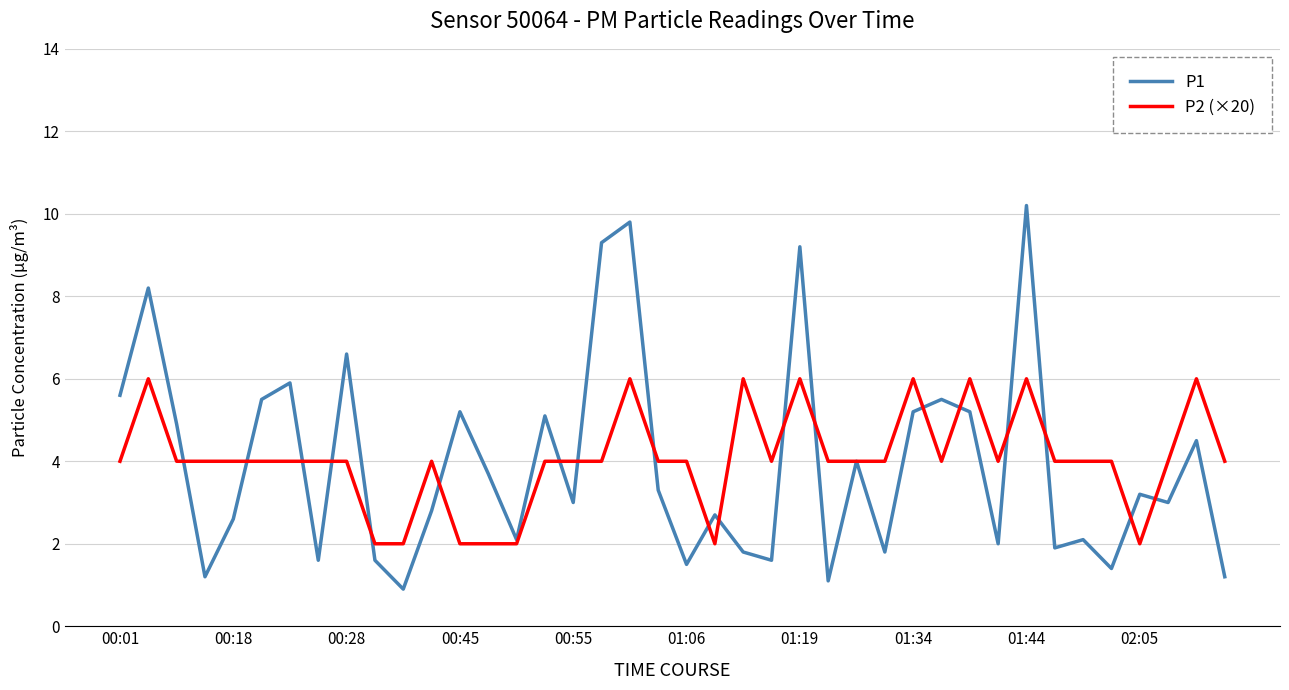

List the series in order of their peak value, highest first.

P1, P2 (×20)